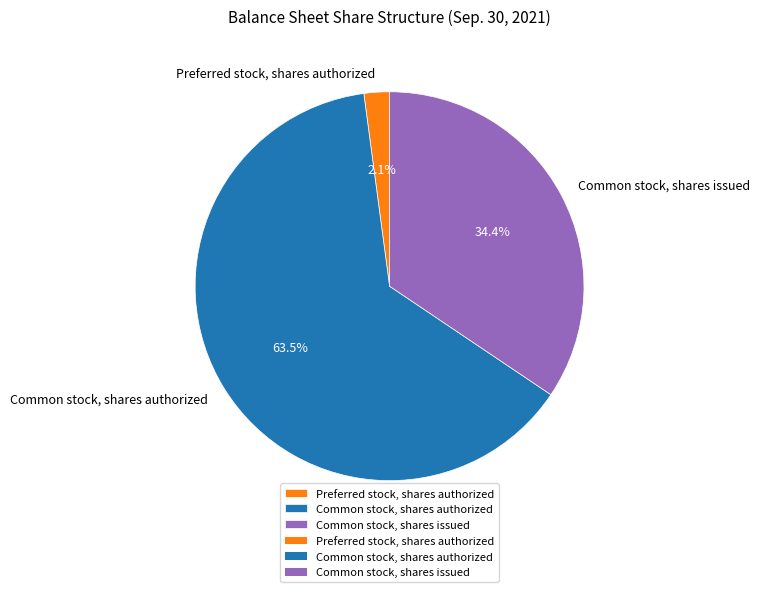

The Common stock, shares authorized slice represents 72% of the pie. True or false?

False